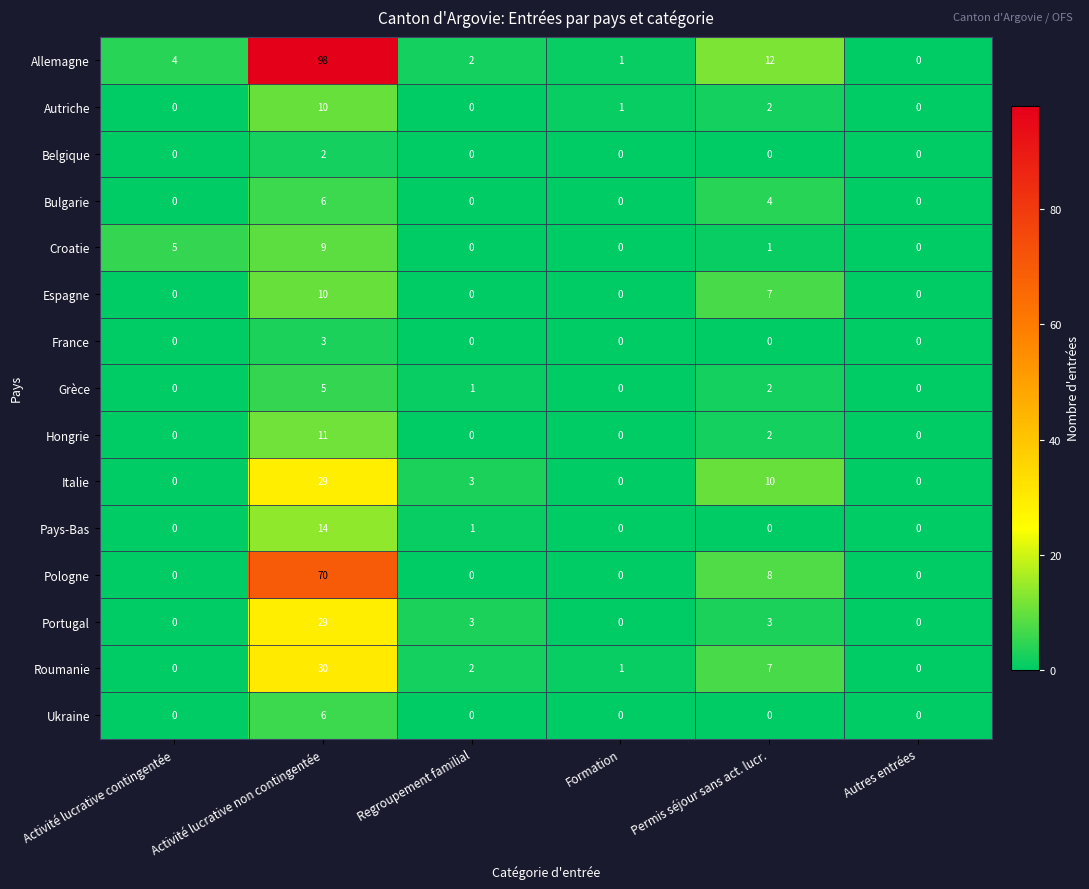

The Espagne series shows 0 at Autres entrées. True or false?

True